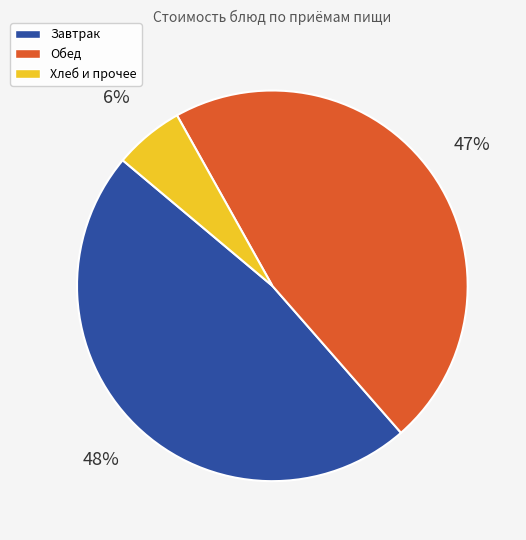

To the nearest percent, what is the average slice percentage?

33%